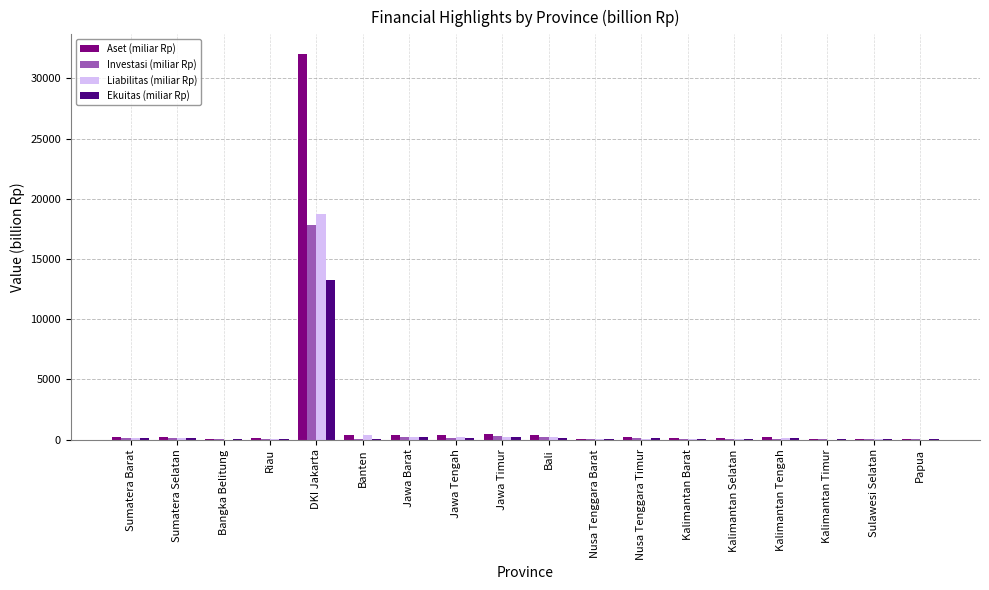

What is the total value across all series at DKI Jakarta?

81946